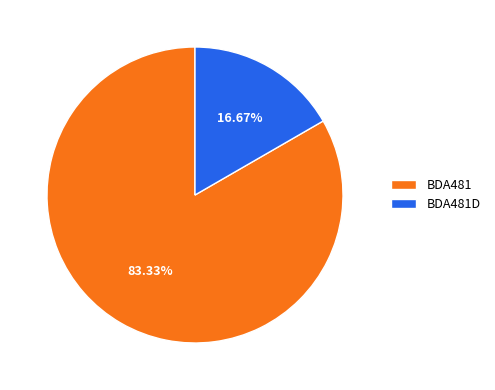

What is the total percentage of BDA481D and BDA481?

100.0%